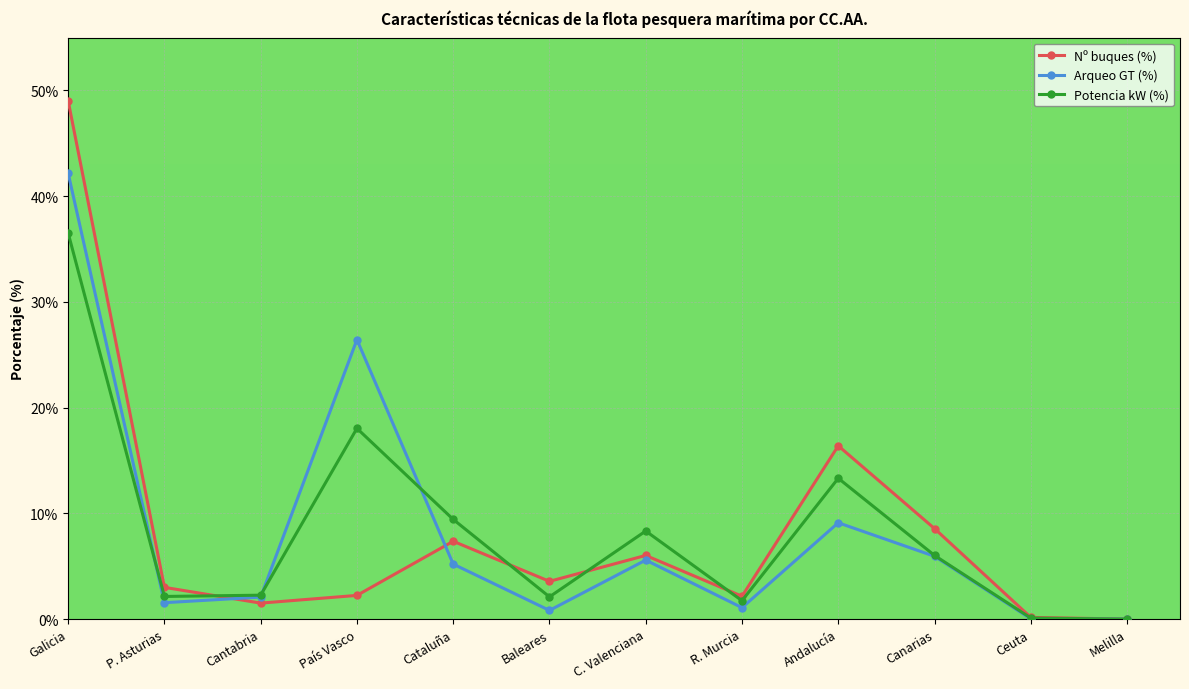

What is the total value across all series at País Vasco?

46.7